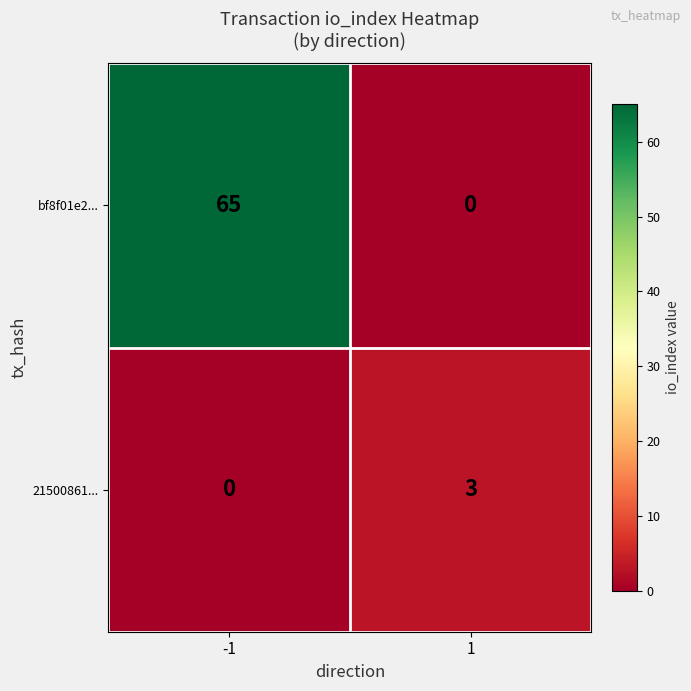

Rank the series by their maximum value, from lowest to highest.

21500861..., bf8f01e2...